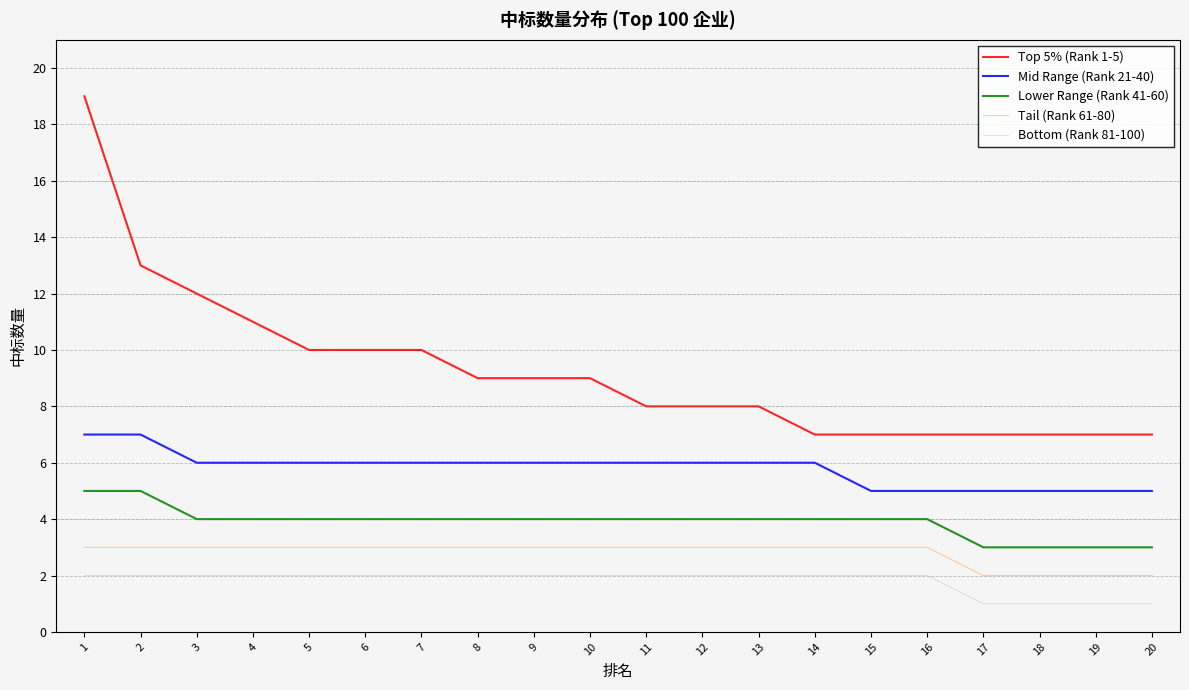

What is the difference between the highest and lowest values at 3?

10